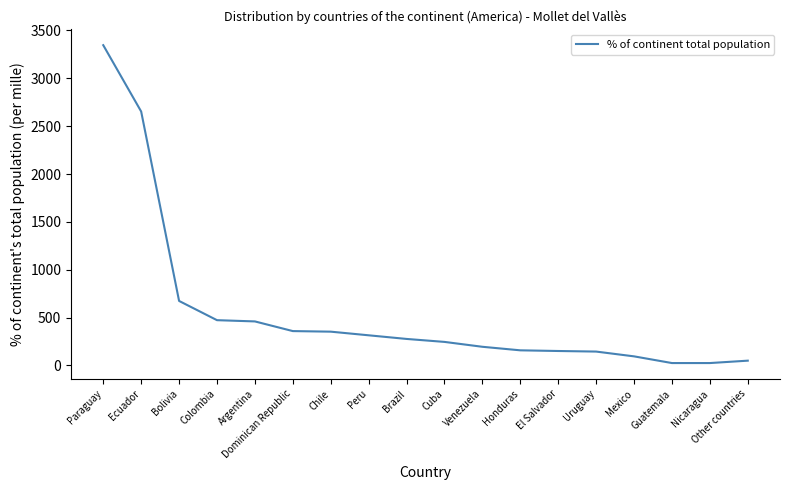

At which category does the chart reach its peak across all series?

Paraguay